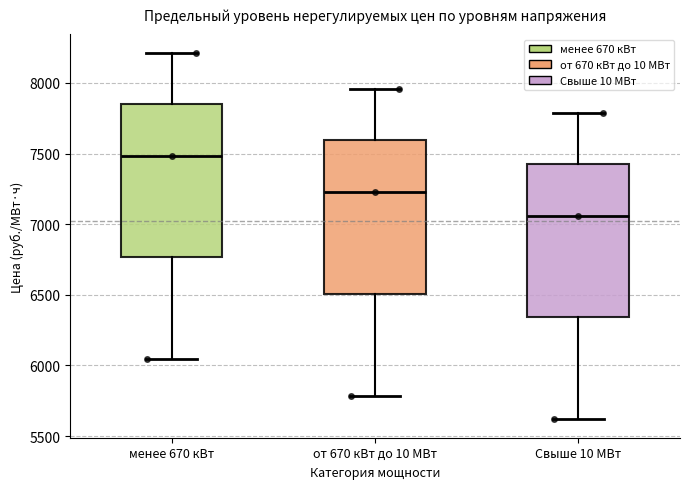

Reading left to right, read every box against the y-axis: the position of its median line, the range the box covers, and the ends of its whiskers. The values are not printed on the chart, so give them approximately, as read against the axis.

менее 670 кВт: median 7500, box 6750 to 7850, whiskers 6050 to 8200
от 670 кВт до 10 МВт: median 7250, box 6500 to 7600, whiskers 5800 to 7950
Свыше 10 МВт: median 7050, box 6350 to 7450, whiskers 5600 to 7800